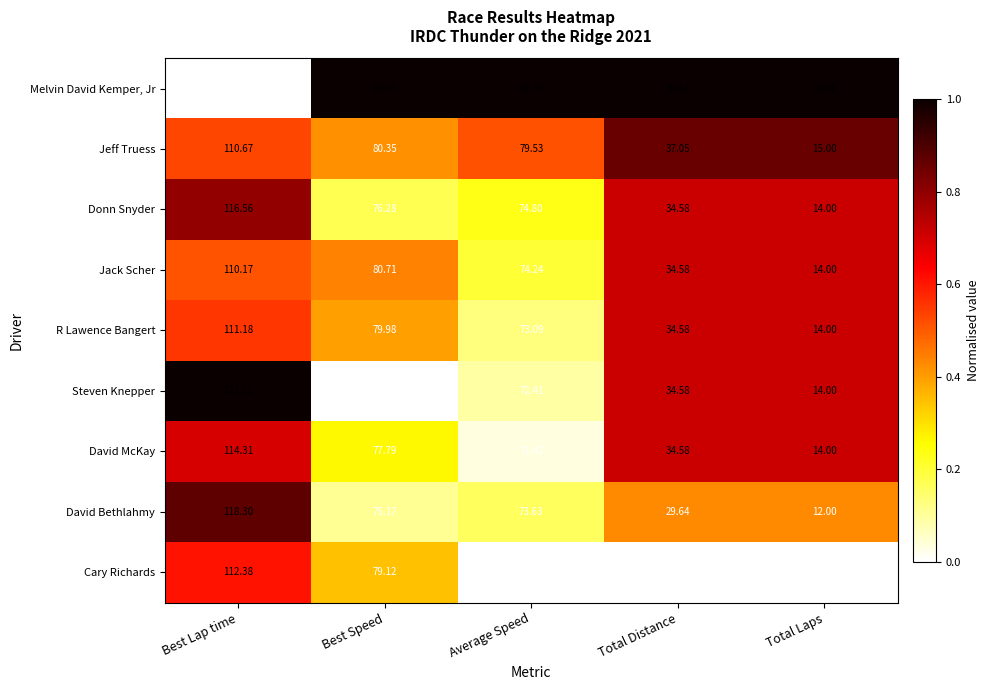

Where does the Jack Scher series first go above 74?

Best Lap time